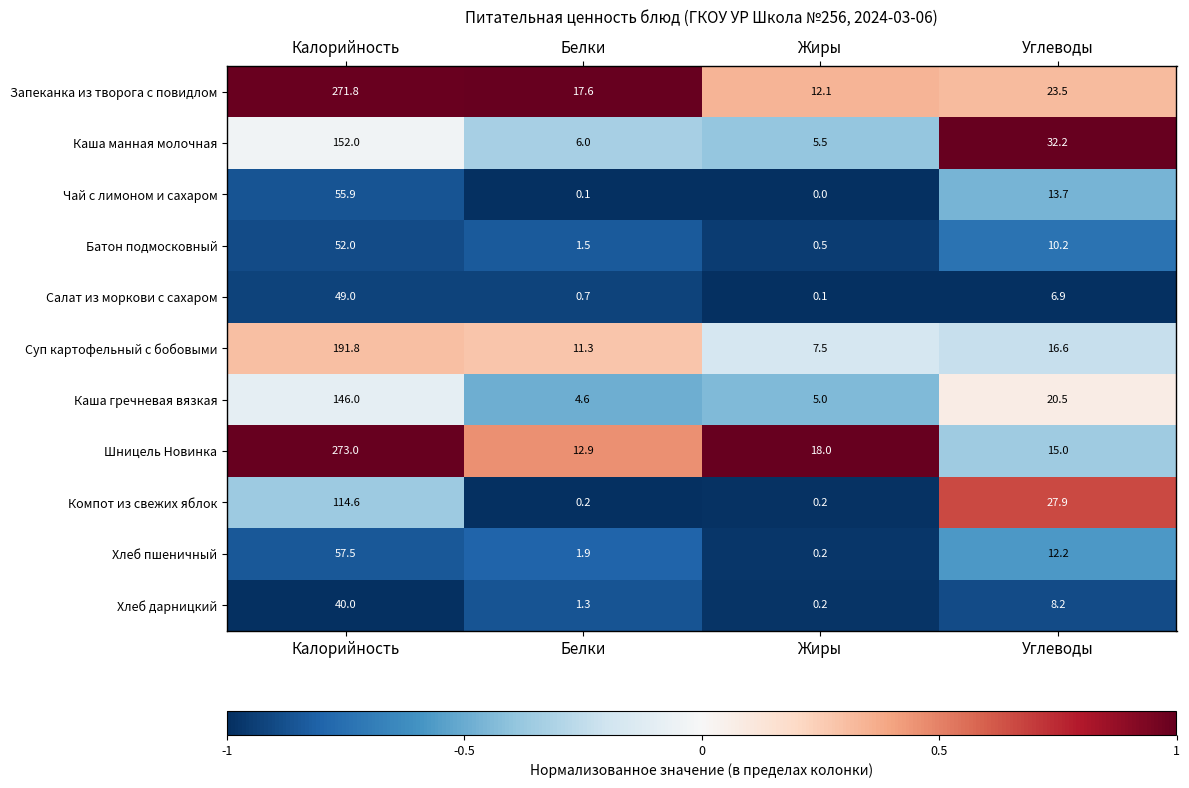

What is the maximum value shown in the chart?

273.0